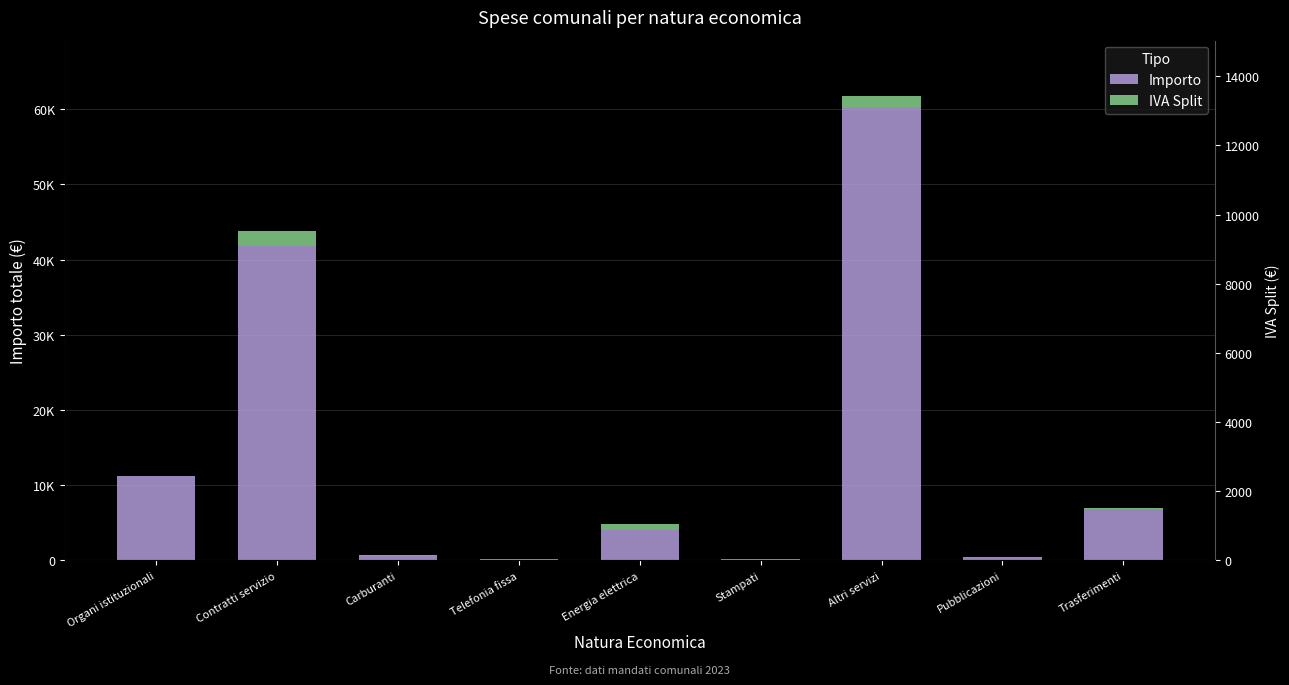

The Importo series shows 124.7 at Stampati. True or false?

False